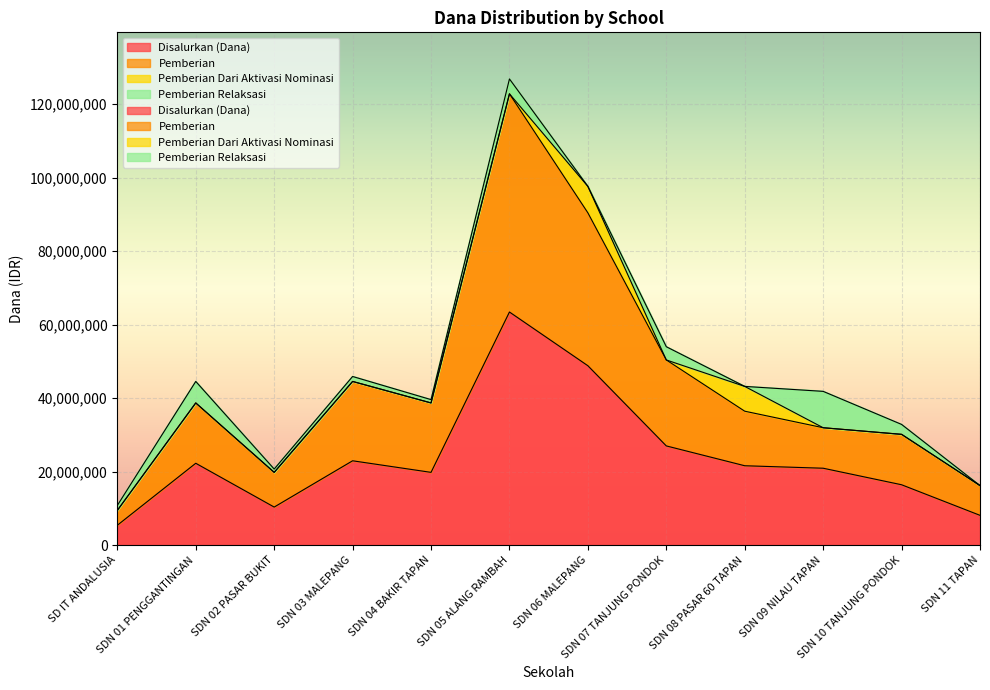

The value of Pemberian at SDN 08 PASAR 60 TAPAN is 51369290. True or false?

False